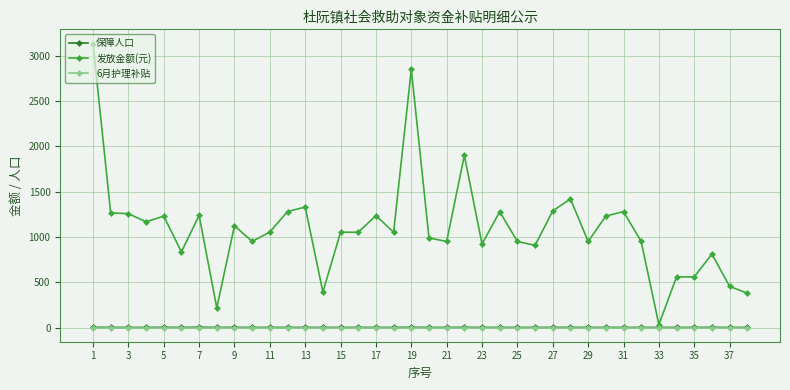

Which series has the largest total across all categories?

发放金额(元)